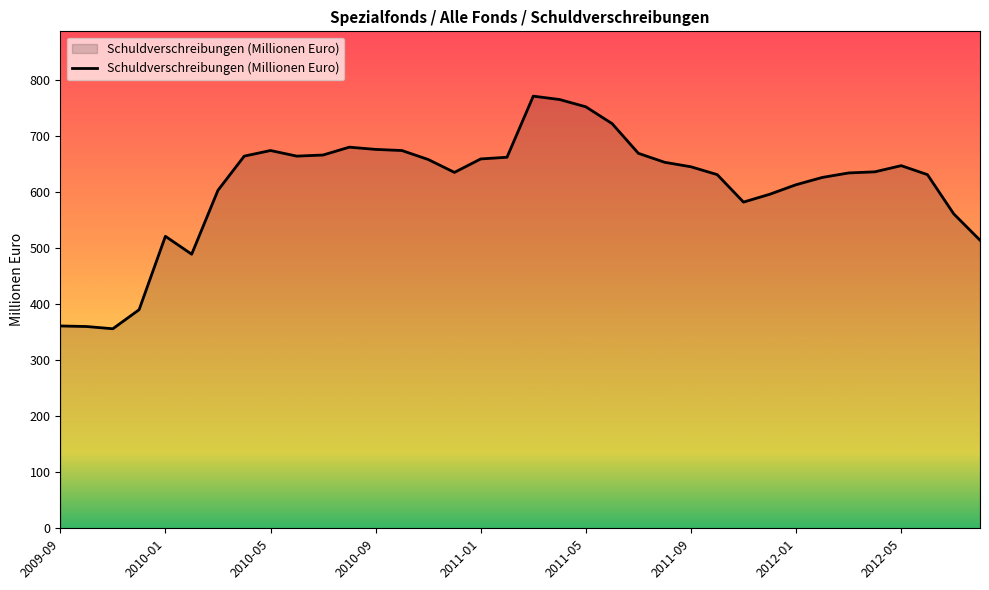

What is the maximum value shown in the chart?

771